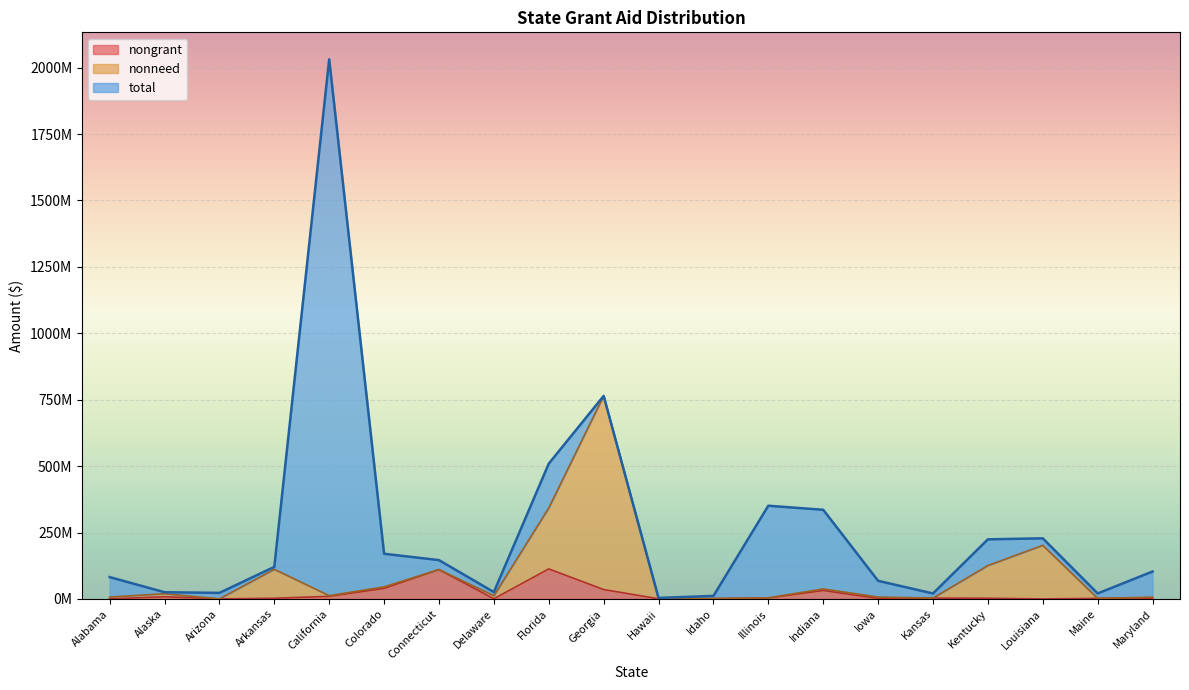

Which series has the largest total across all categories?

total